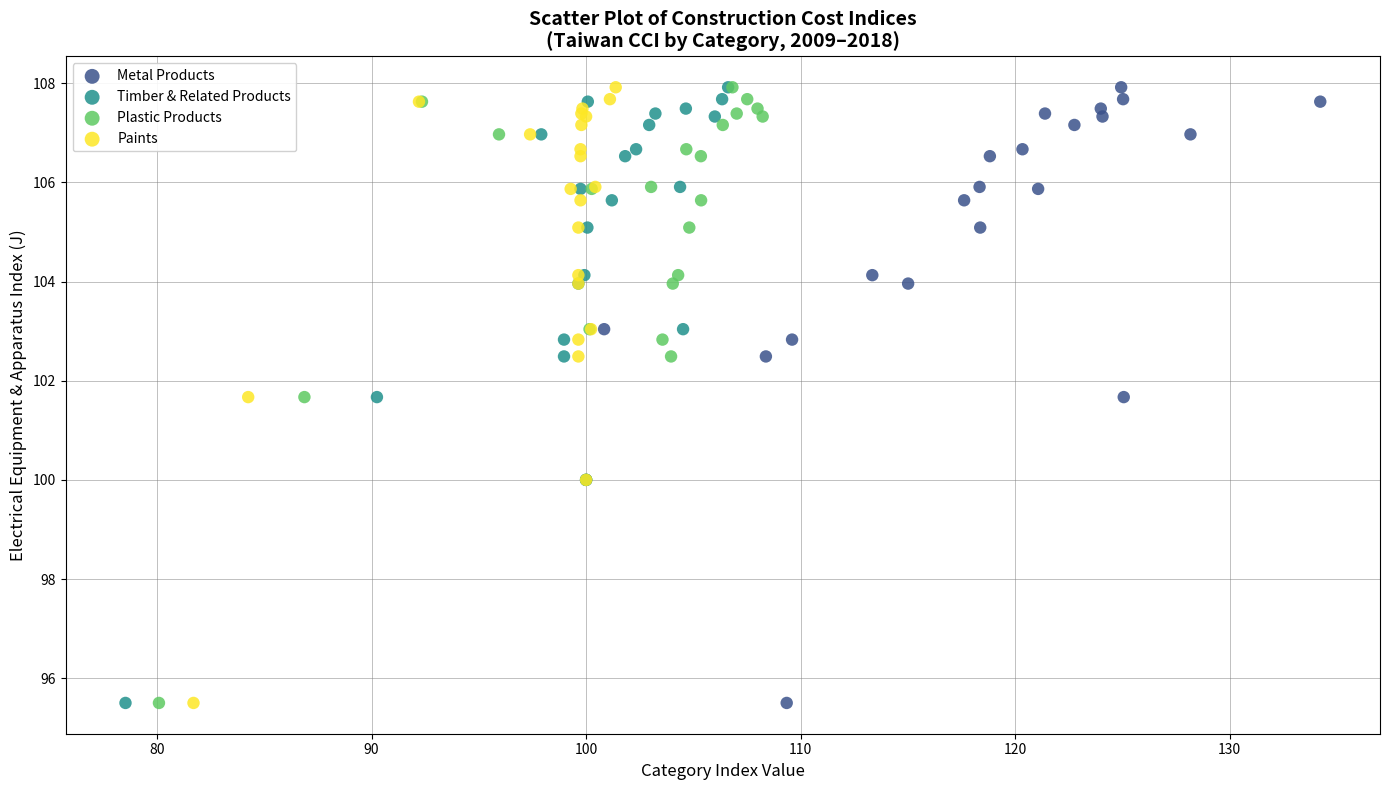

What are all the series names shown in the legend?

Metal Products, Timber & Related Products, Plastic Products, Paints